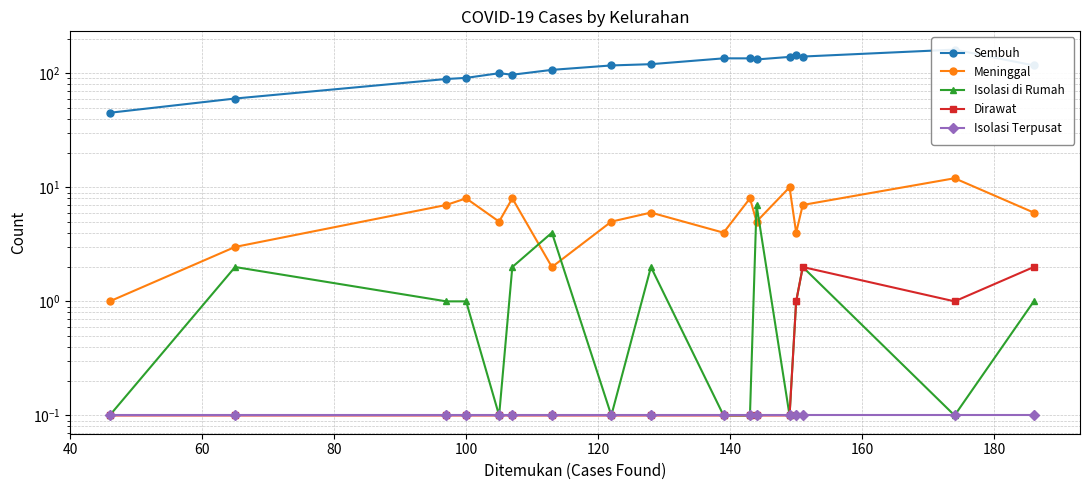

What is the value of the Meninggal point at the 9th from the left?

6.0